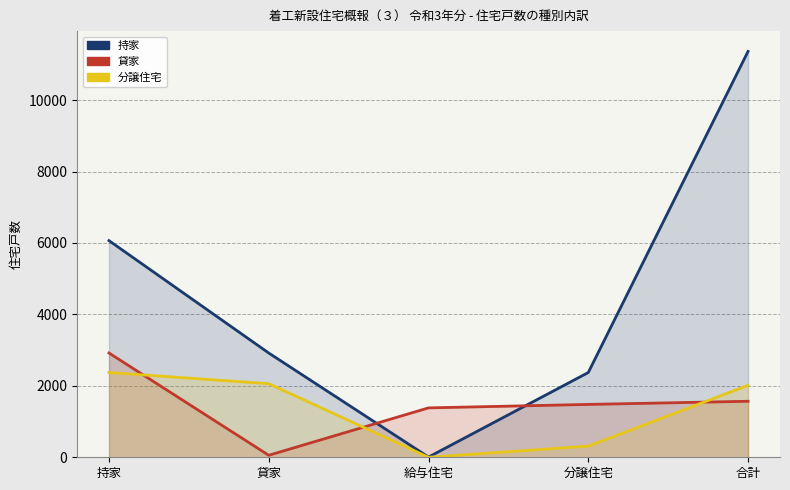

Reading left to right, extract all data points from this chart.

持家: 持家=6066	貸家=2919	給与住宅=6	分譲住宅=2373	合計=11364
貸家: 持家=2919	貸家=56	給与住宅=1383	分譲住宅=1480	合計=1568
分譲住宅: 持家=2373	貸家=2060	給与住宅=0	分譲住宅=313	合計=2014